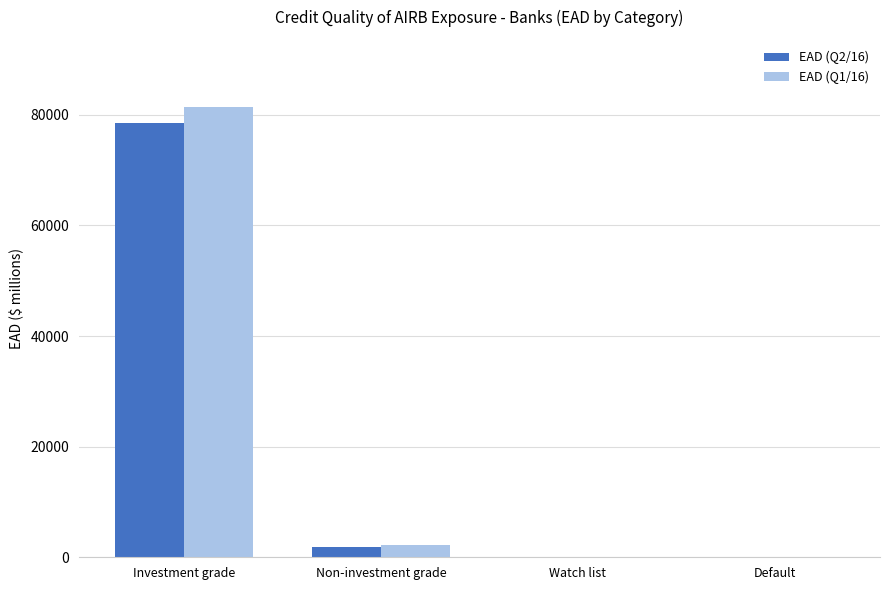

What is the maximum value shown in the chart?

81353